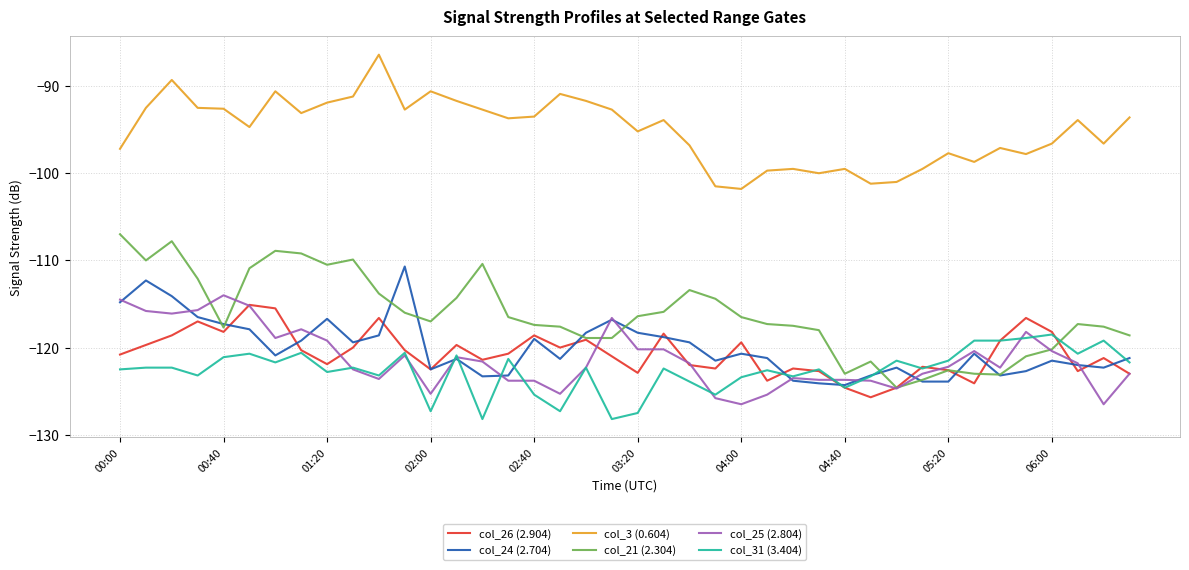

What is the lowest value of the col_24 (2.704) series?

-124.3